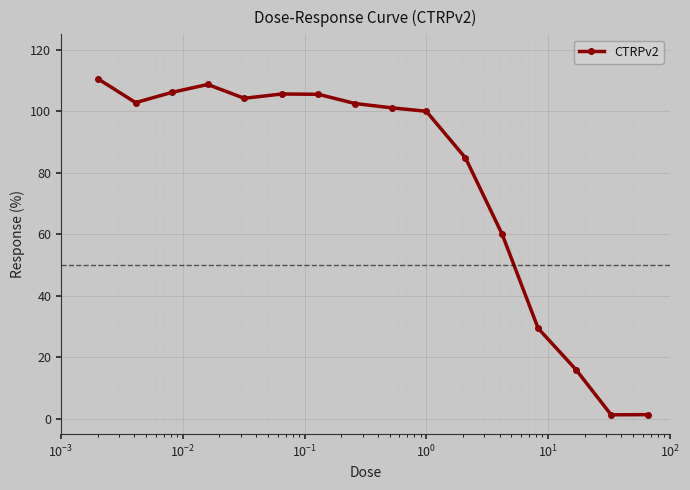

What is the sum of all values?

1239.8